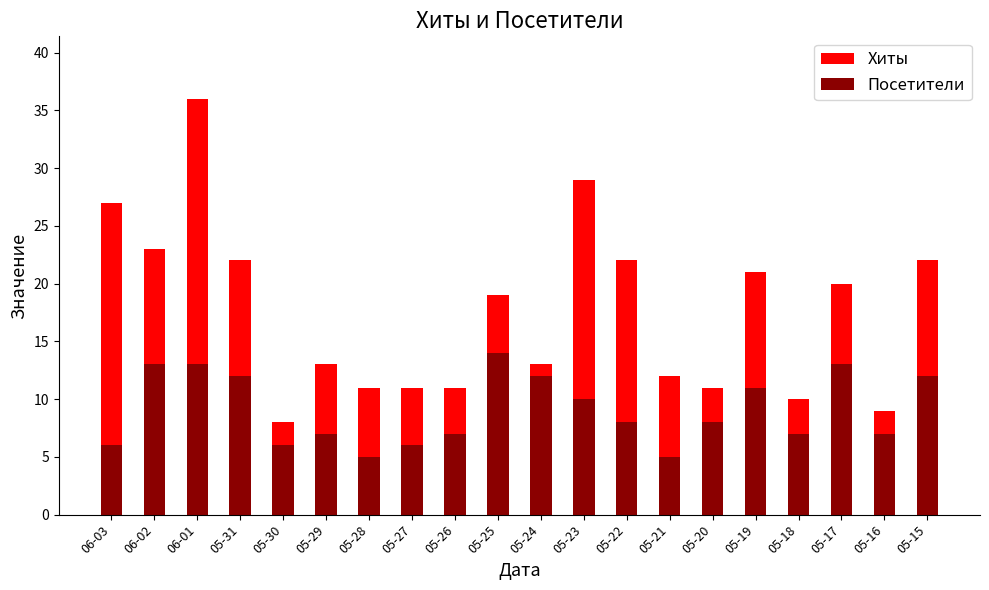

Reading left to right, transcribe all the data shown in this chart.

Хиты: 27	23	36	22	8	13	11	11	11	19	13	29	22	12	11	21	10	20	9	22
Посетители: 6	13	13	12	6	7	5	6	7	14	12	10	8	5	8	11	7	13	7	12